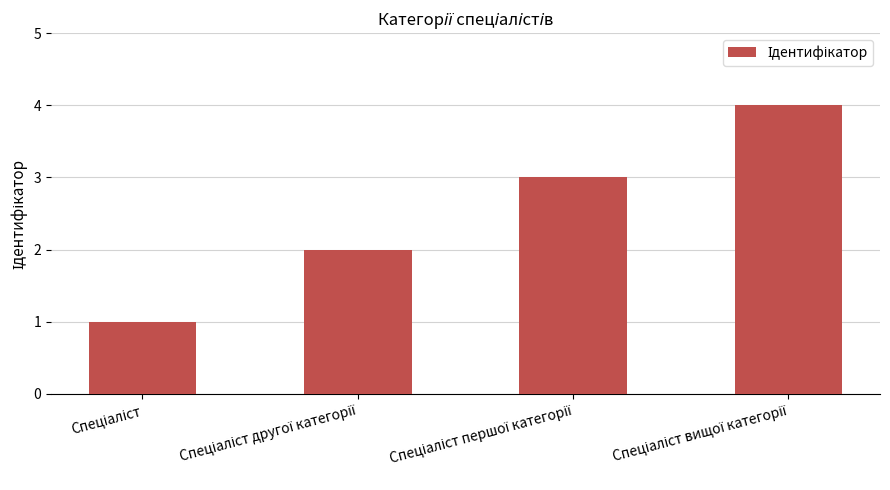

What is the maximum value shown in the chart?

4